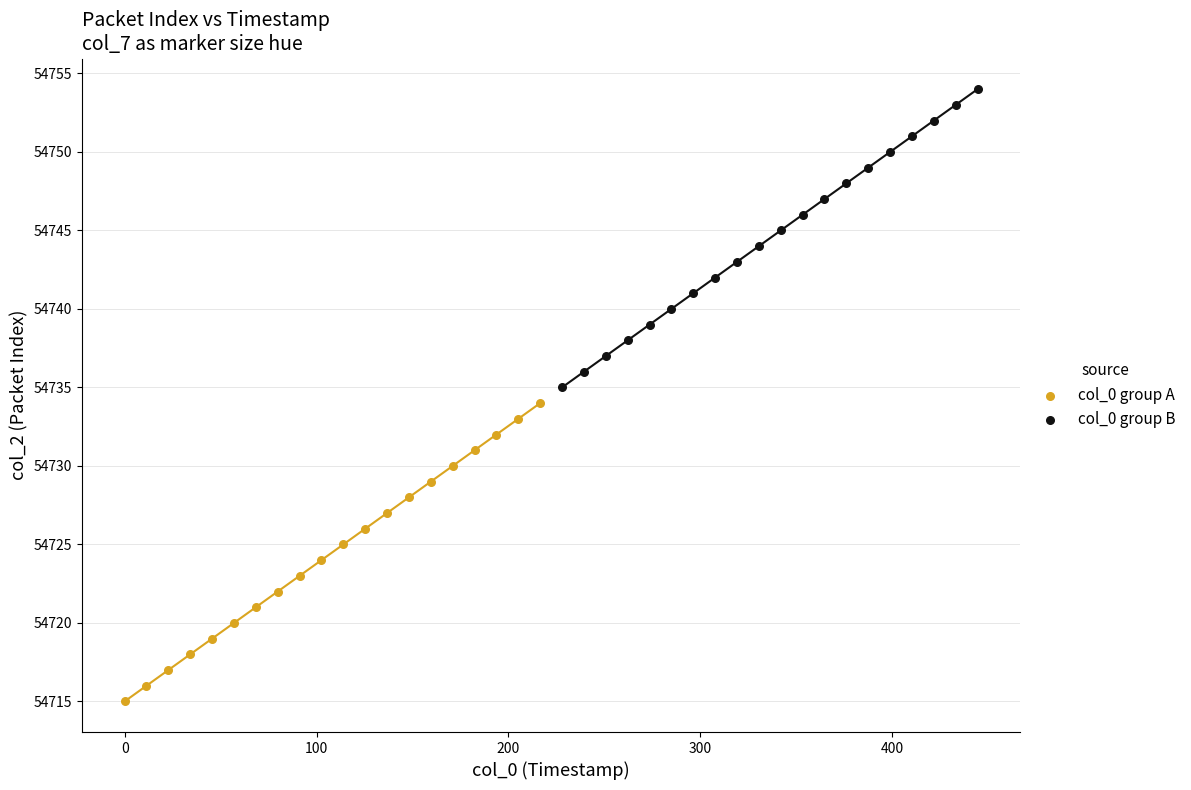

Which series contains the lowest Y value?

col_0 group A